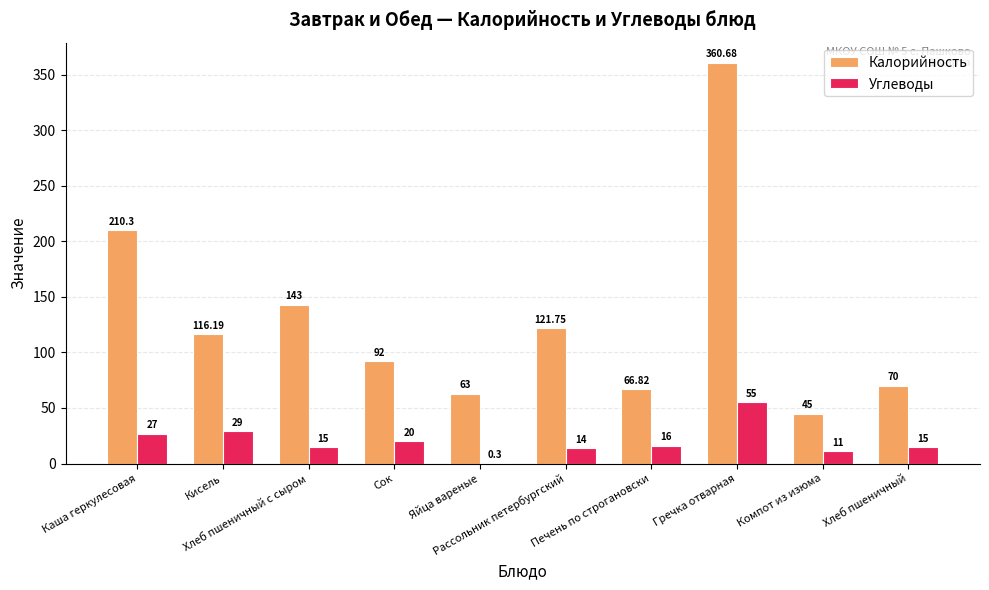

Which series has the largest total across all categories?

Калорийность